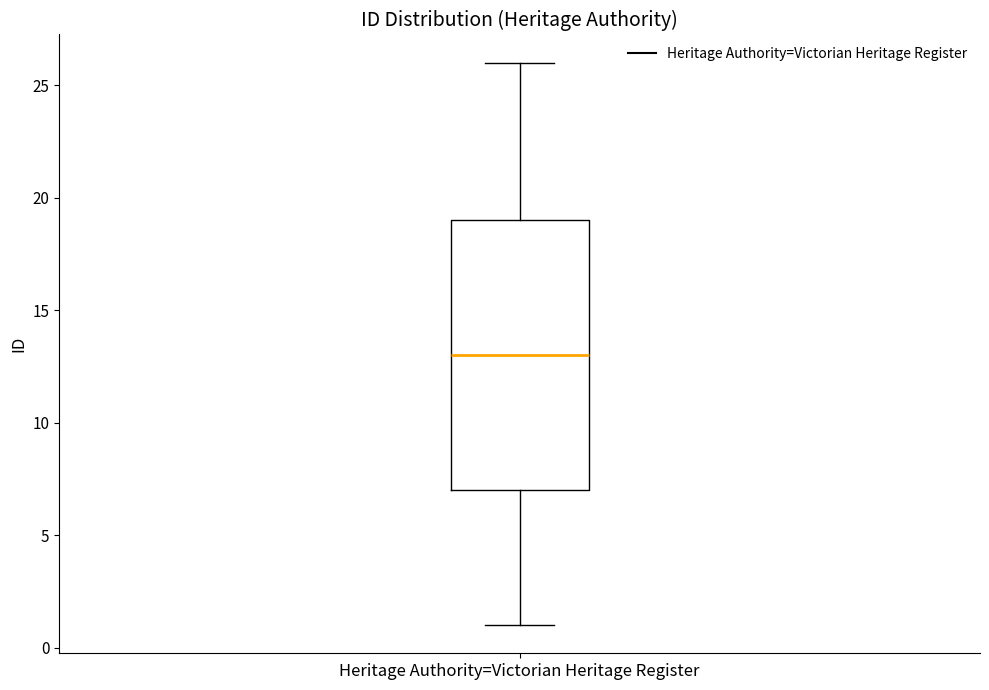

Where is the lower edge of the box for Heritage Authority=Victorian Heritage Register on the y-axis? The values are not printed on the chart, so give them approximately, as read against the axis.

7